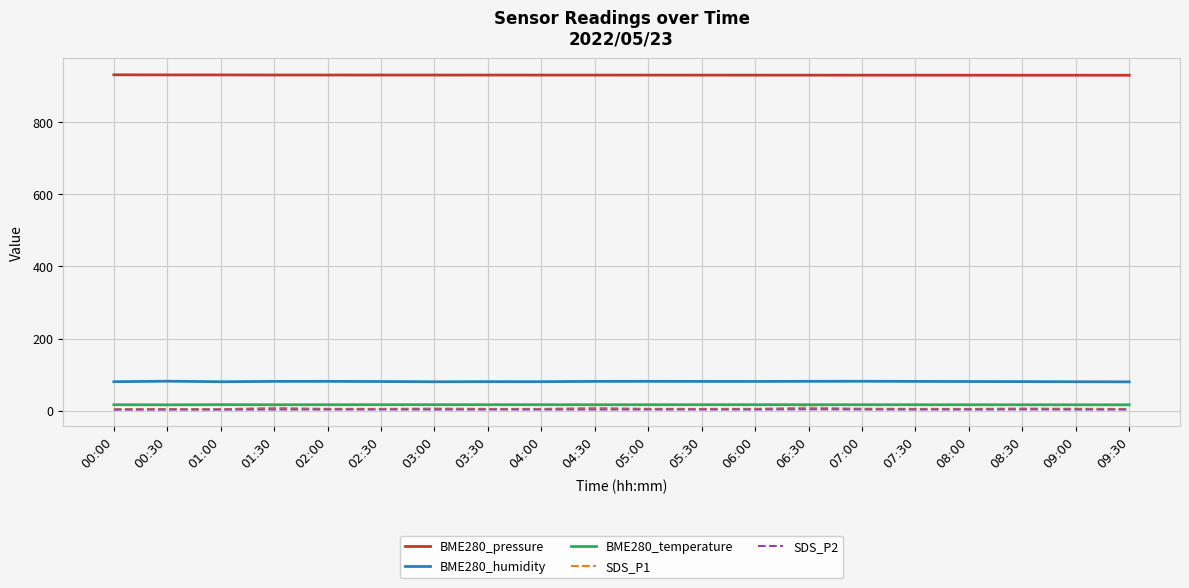

Is the value of BME280_humidity at 06:30 greater than the value of SDS_P2 at 00:00?

Yes